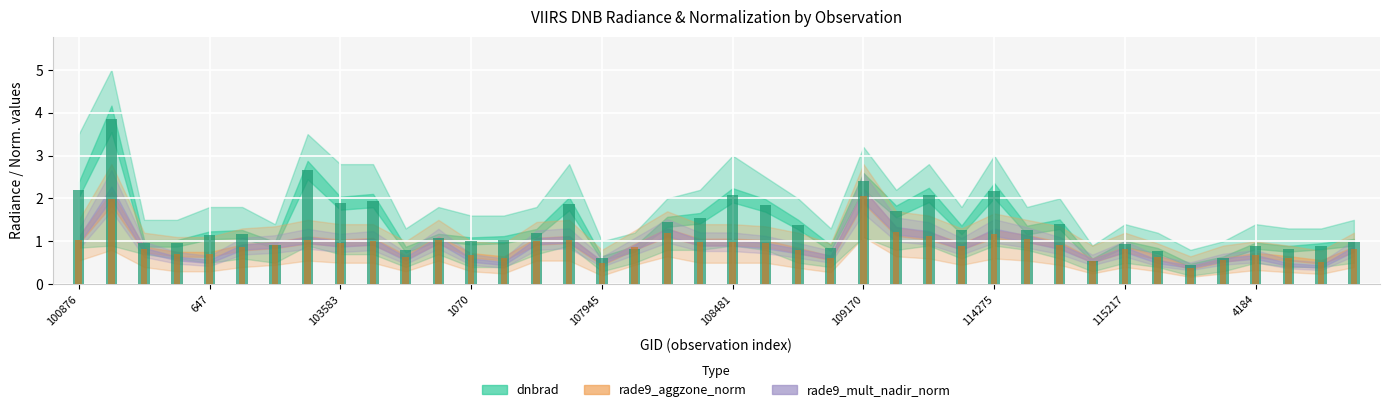

What is the label of the 23rd bar from the left?

1961